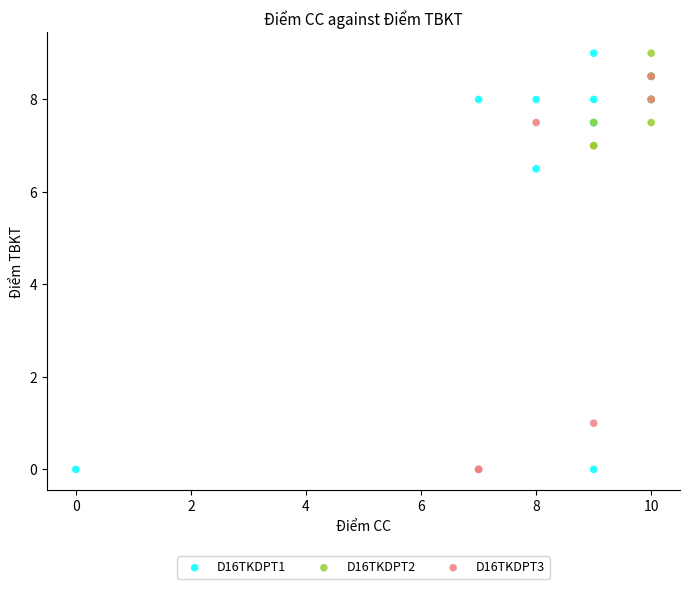

What are all the series names shown in the legend?

D16TKDPT1, D16TKDPT2, D16TKDPT3